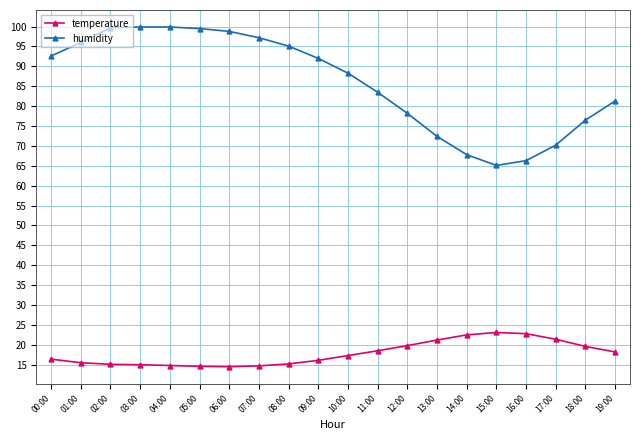

True or false: temperature has a value of 5.5 at 01:00.

False